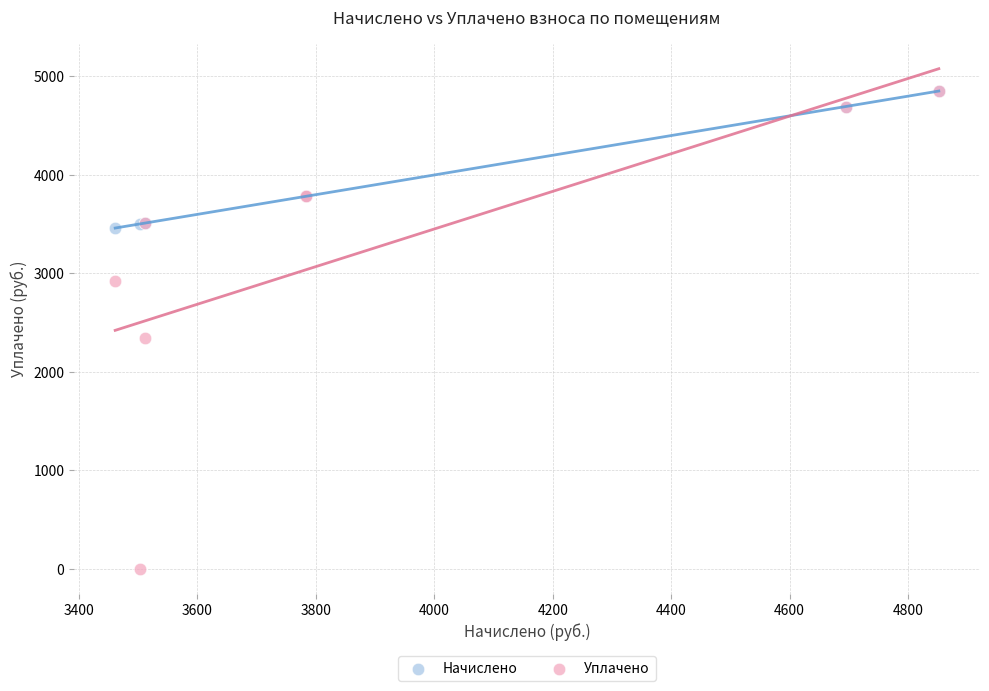

Which series reaches the minimum Y coordinate?

Уплачено